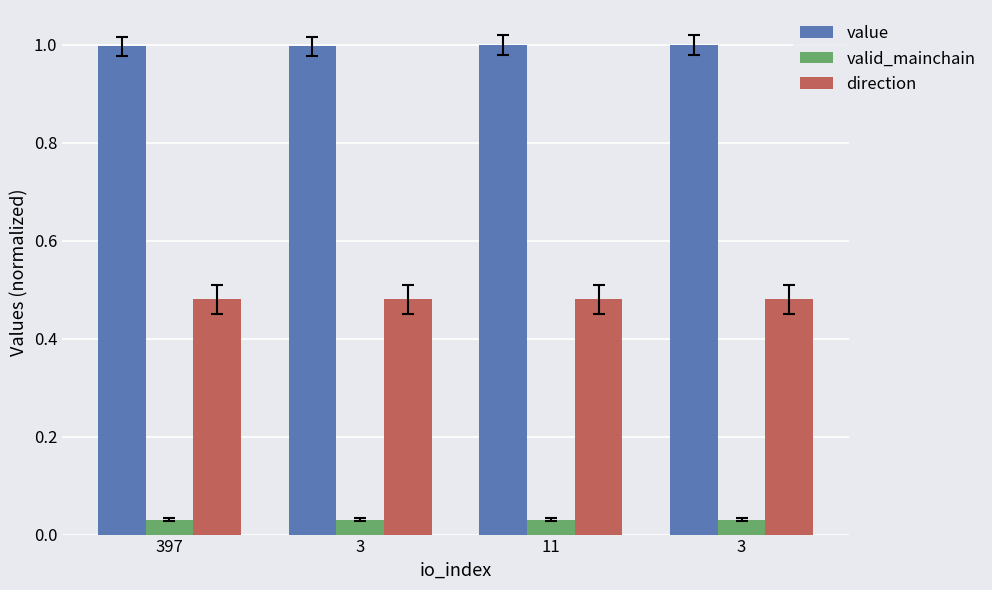

What value does the direction series have at 11?

0.5